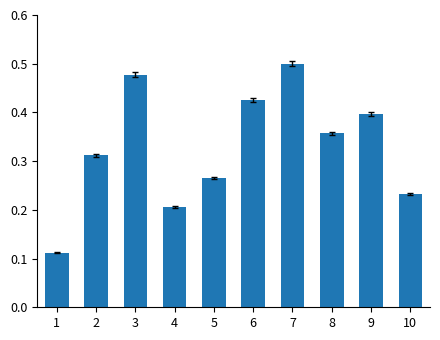

Which category has the lowest value across all series?

1